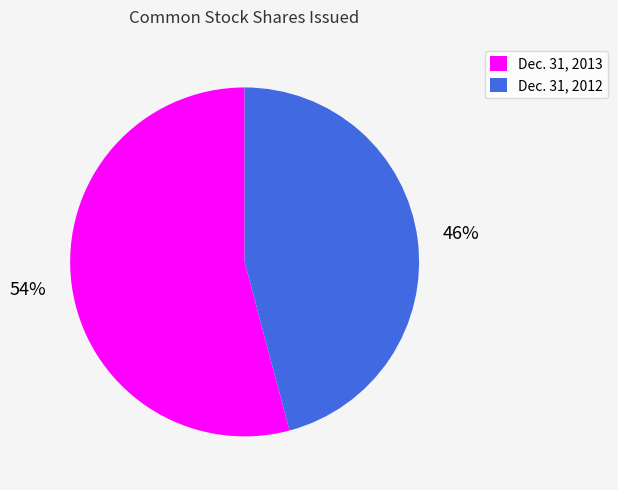

To the nearest percent, what is the difference between the Dec. 31, 2012 and Dec. 31, 2013 slice percentages?

8%